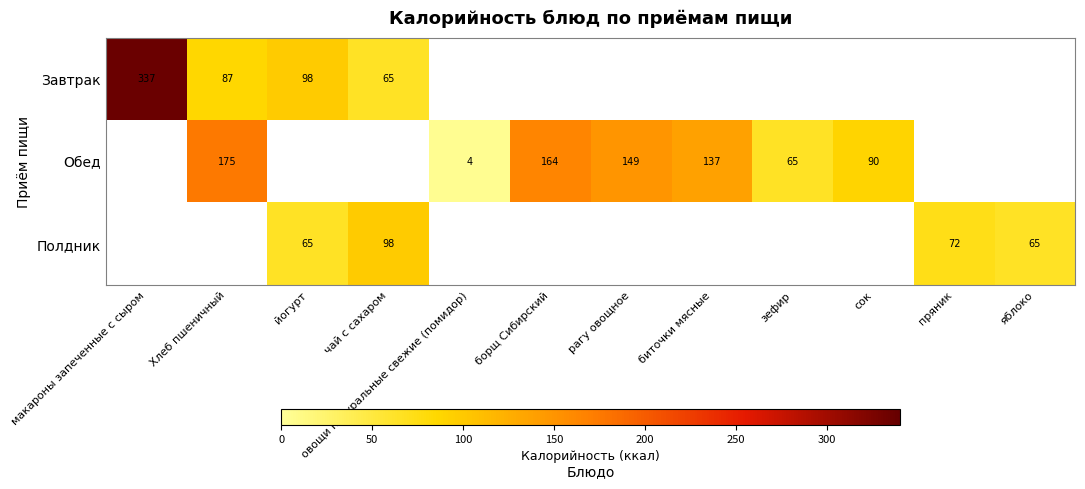

What is the difference between the Полдник values at пряник and йогурт?

7